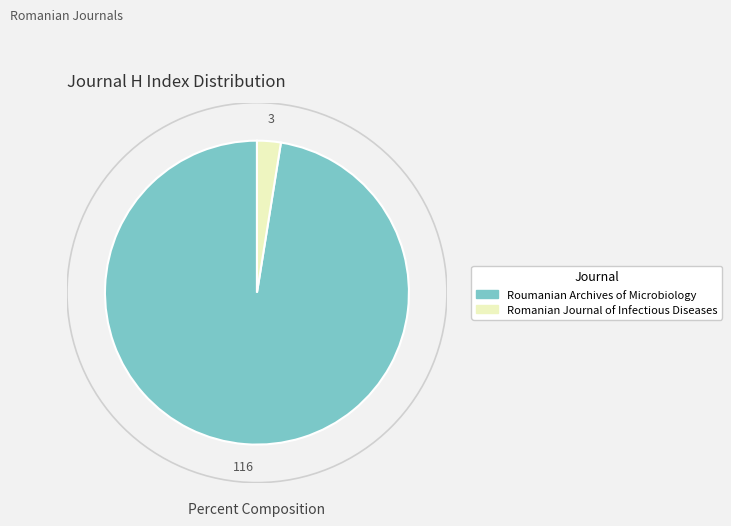

Which slice represents more than half of the pie?

Roumanian Archives of Microbiology